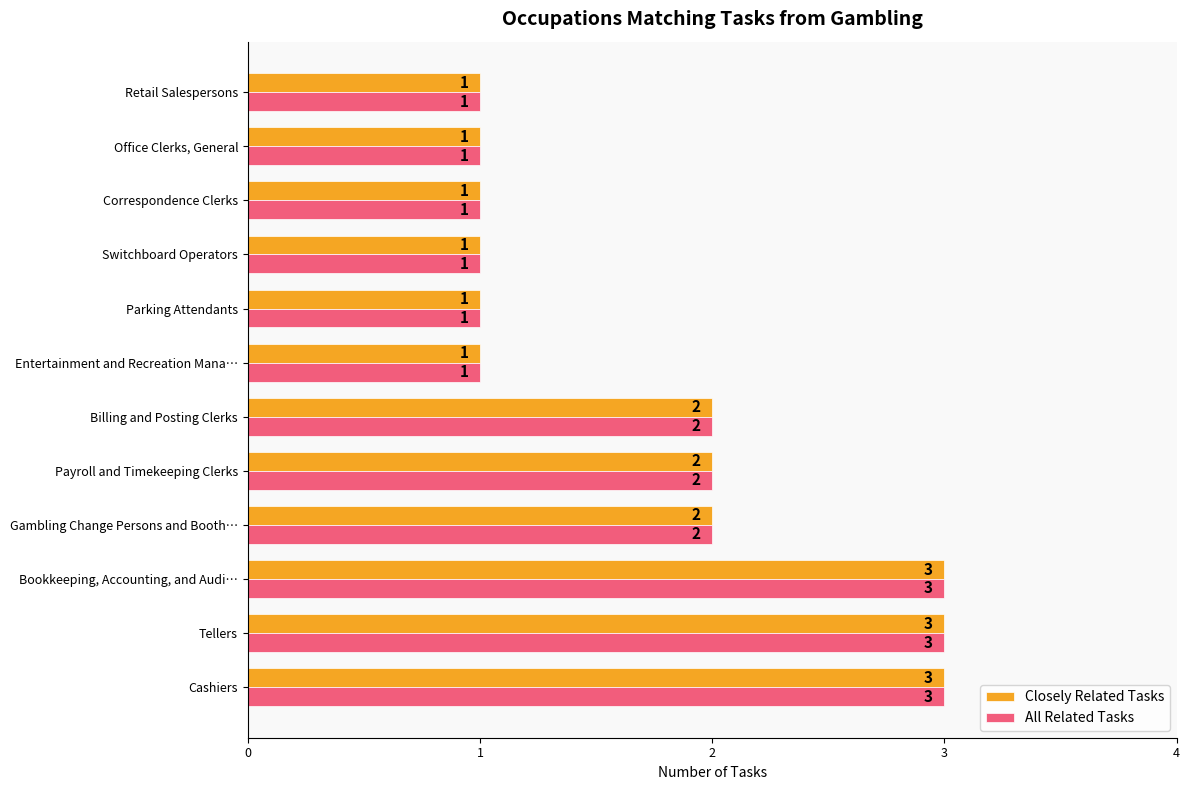

What is the greatest value displayed?

3